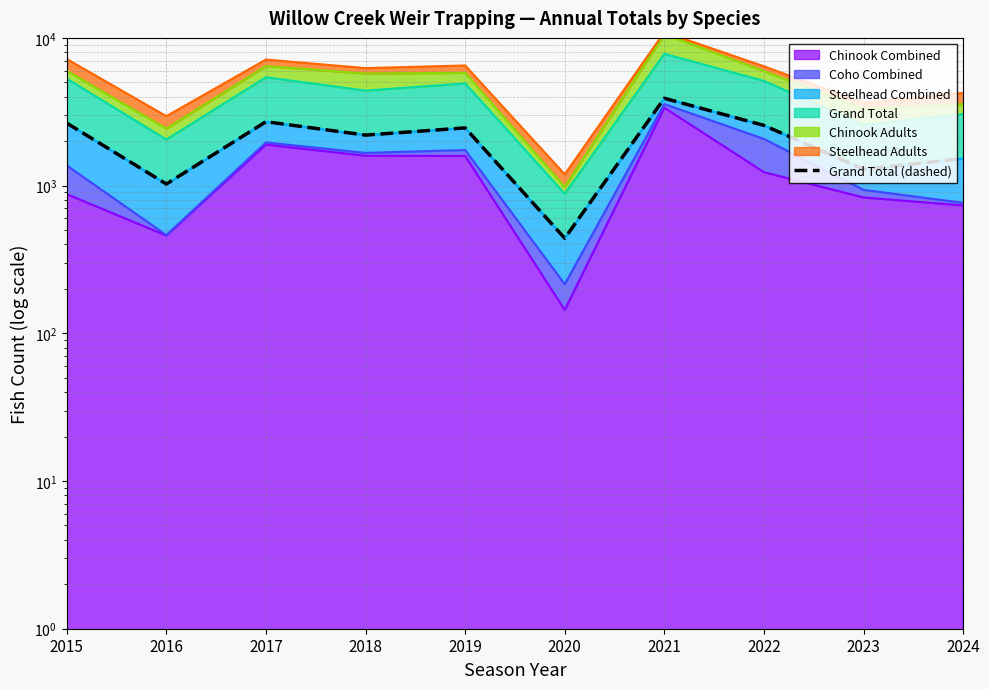

What is the difference between the values at 2022 and 2024?

1032